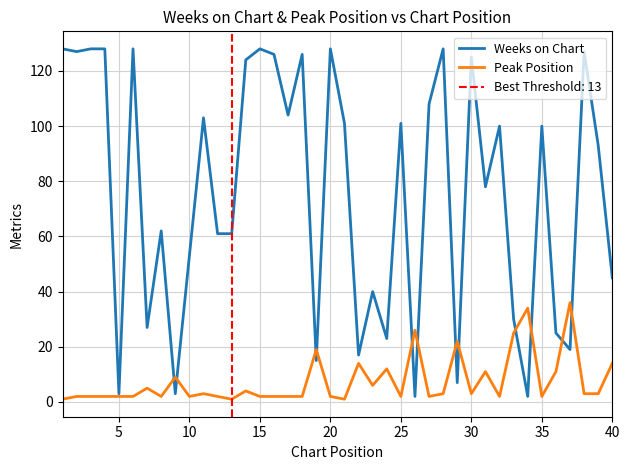

How many interior local peaks does the Peak Position series have?

12